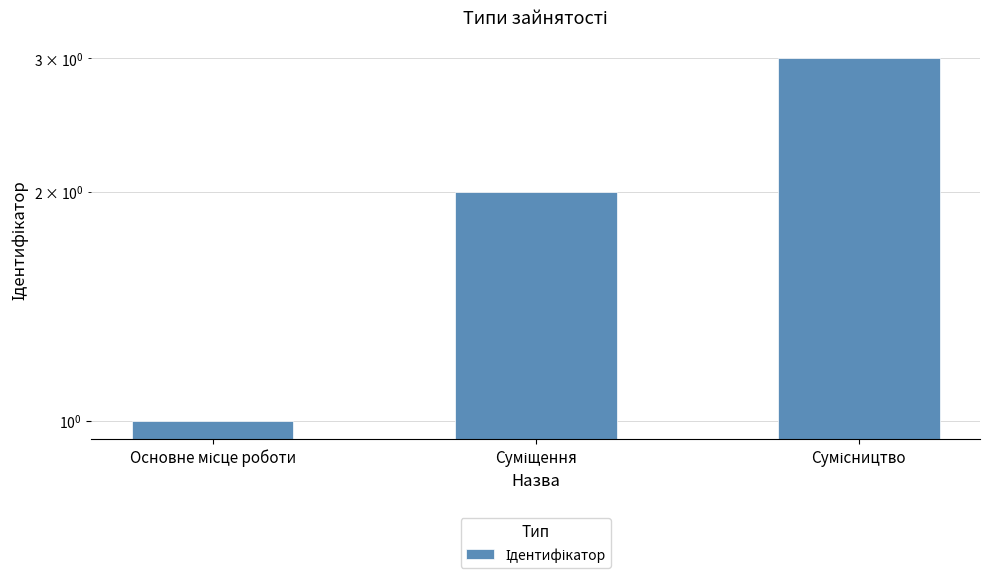

What is the label of the 1st bar from the left?

Основне місце роботи